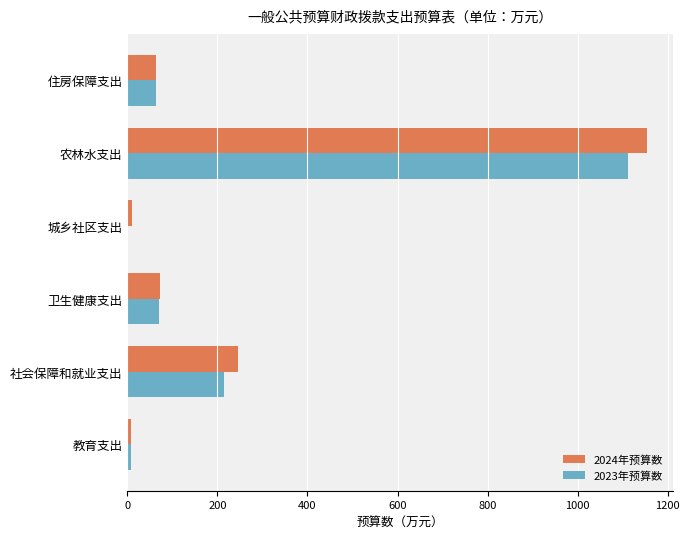

What is the greatest value displayed?

1154.7